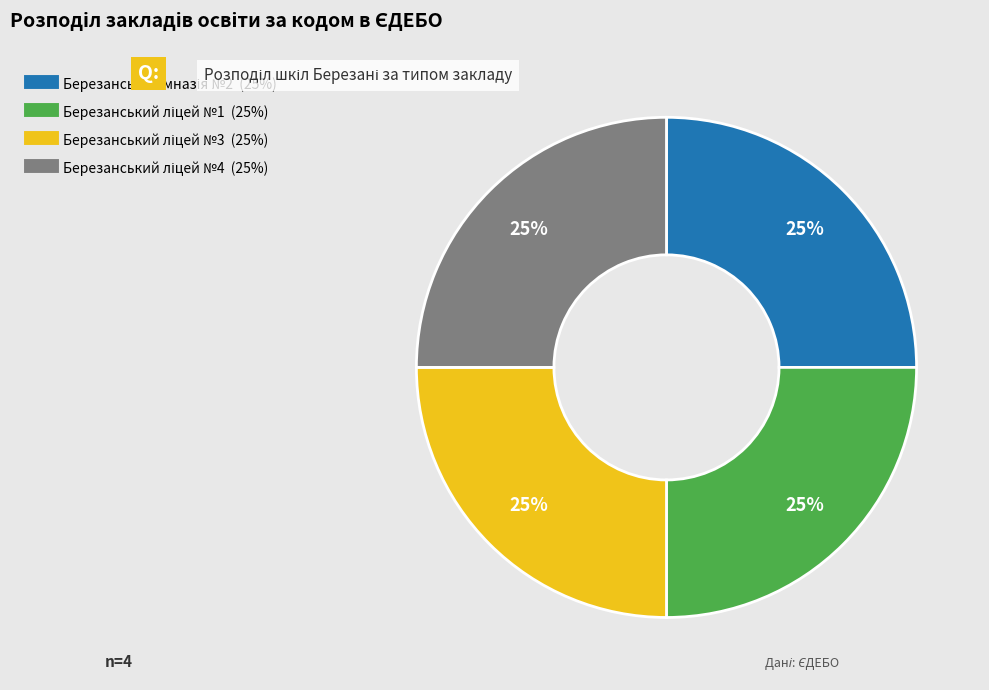

To the nearest percent, what is the average slice percentage?

25%